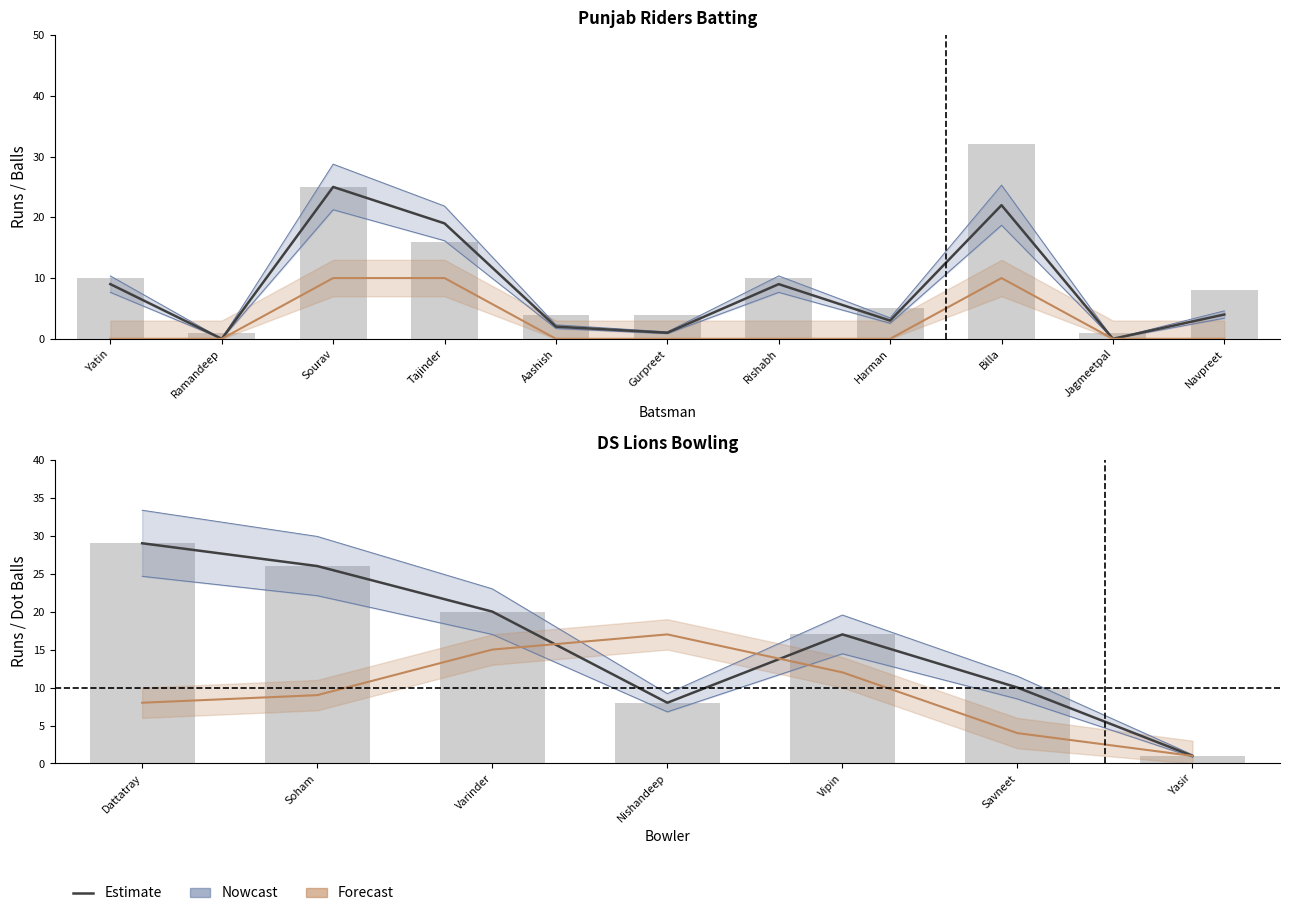

How many data points in Runs are above 4?

5